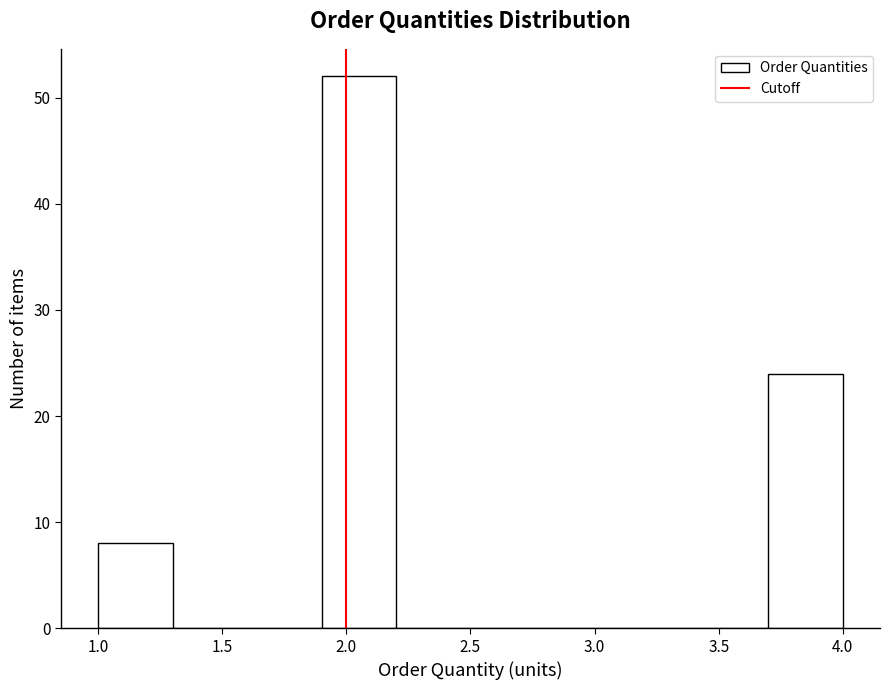

Over which range of the x-axis is the bar tallest?

1.9 to 2.2